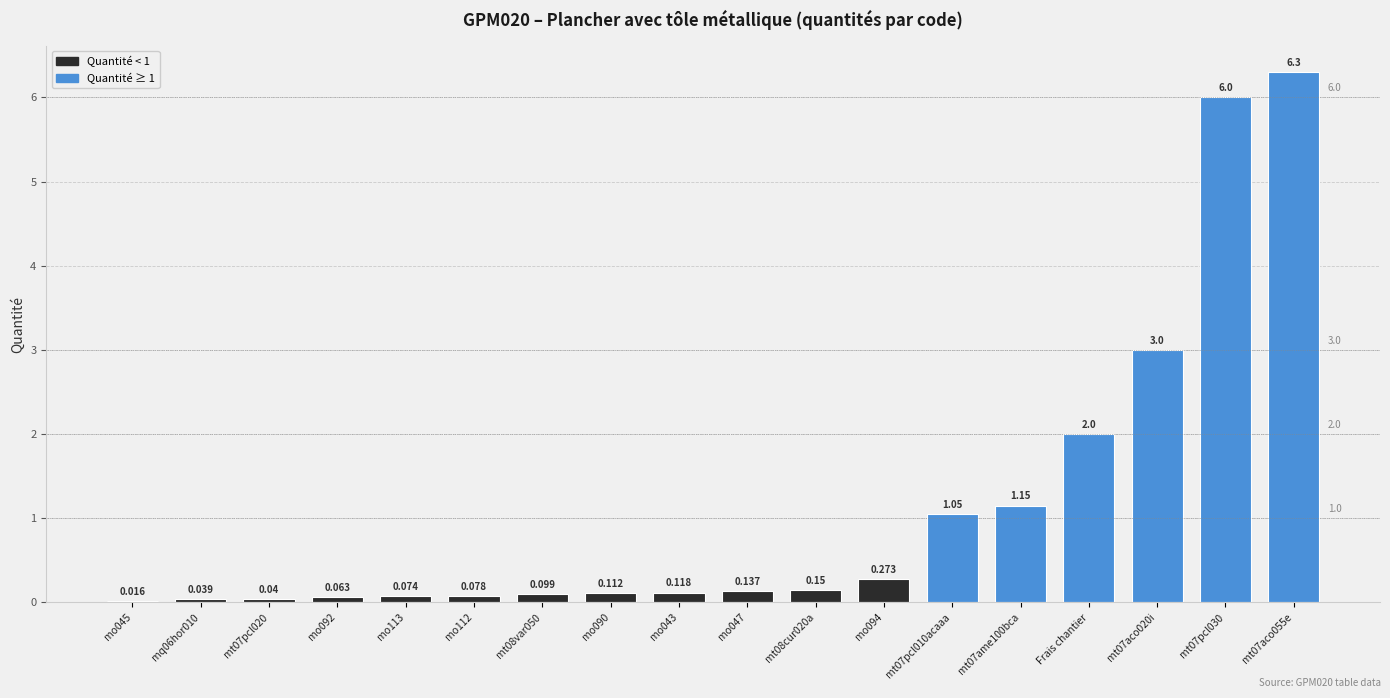

List the labels in order of value, largest first.

mt07aco055e, mt07pcl030, mt07aco020i, Frais chantier, mt07ame100bca, mt07pcl010acaaa, mo094, mt08cur020a, mo047, mo043, mo090, mt08var050, mo112, mo113, mo092, mt07pcl020, mq06hor010, mo045